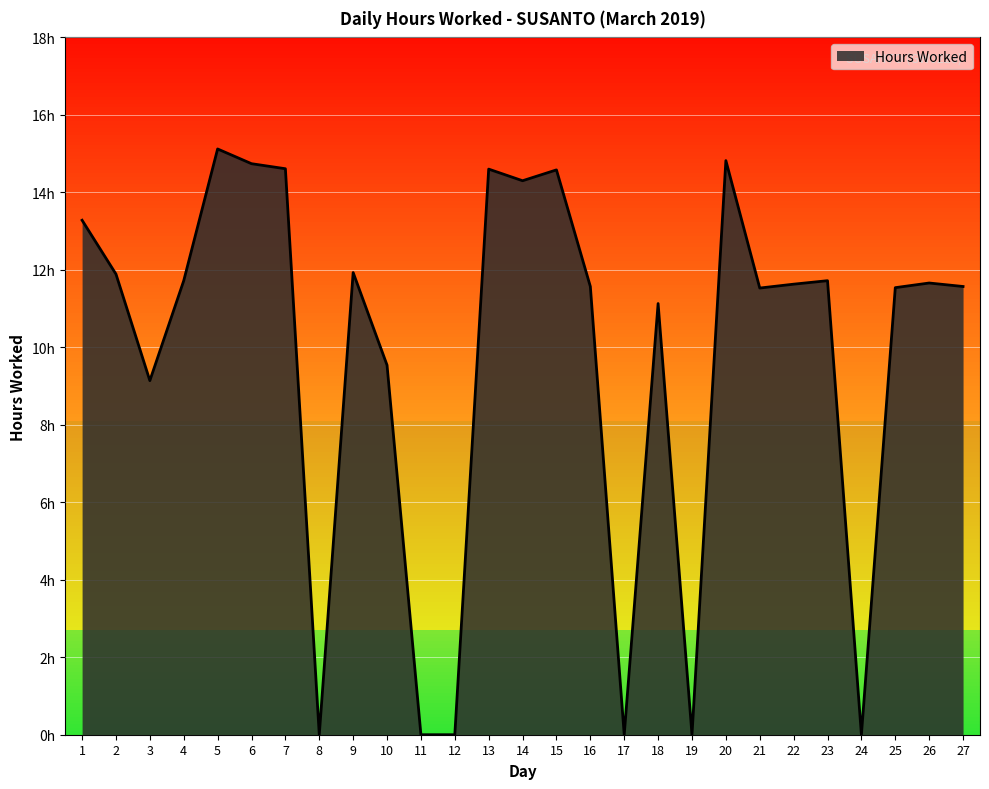

What is the average value?

9.7